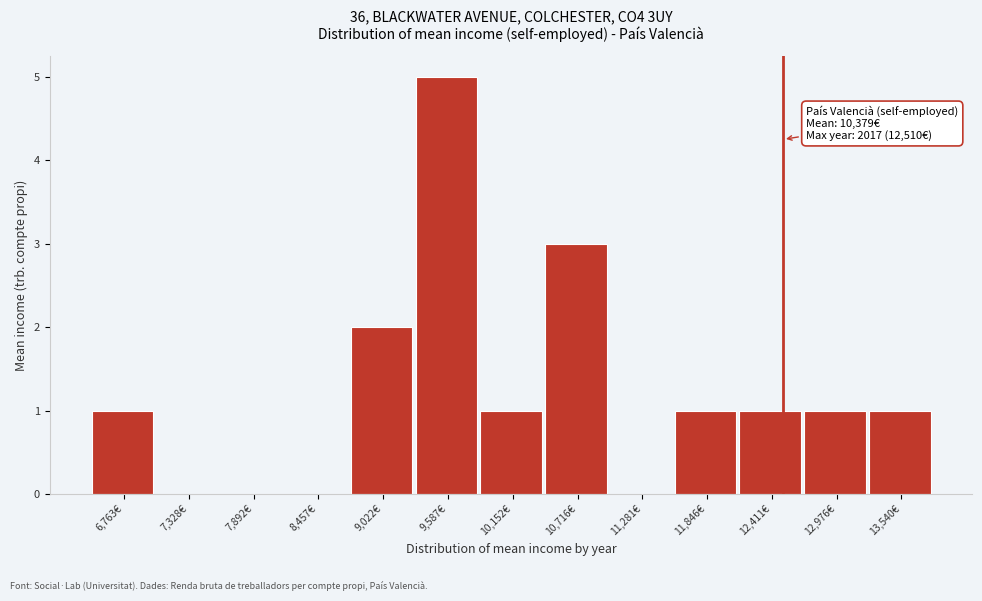

Which range on the x-axis has the tallest bar?

9300 to 9900